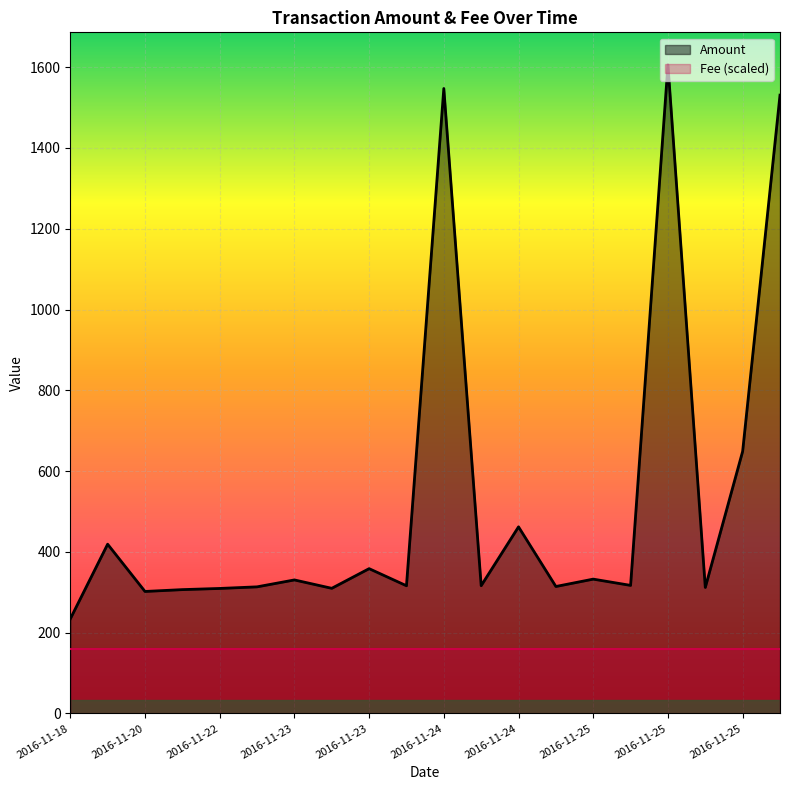

How many lines are shown in the chart?

2